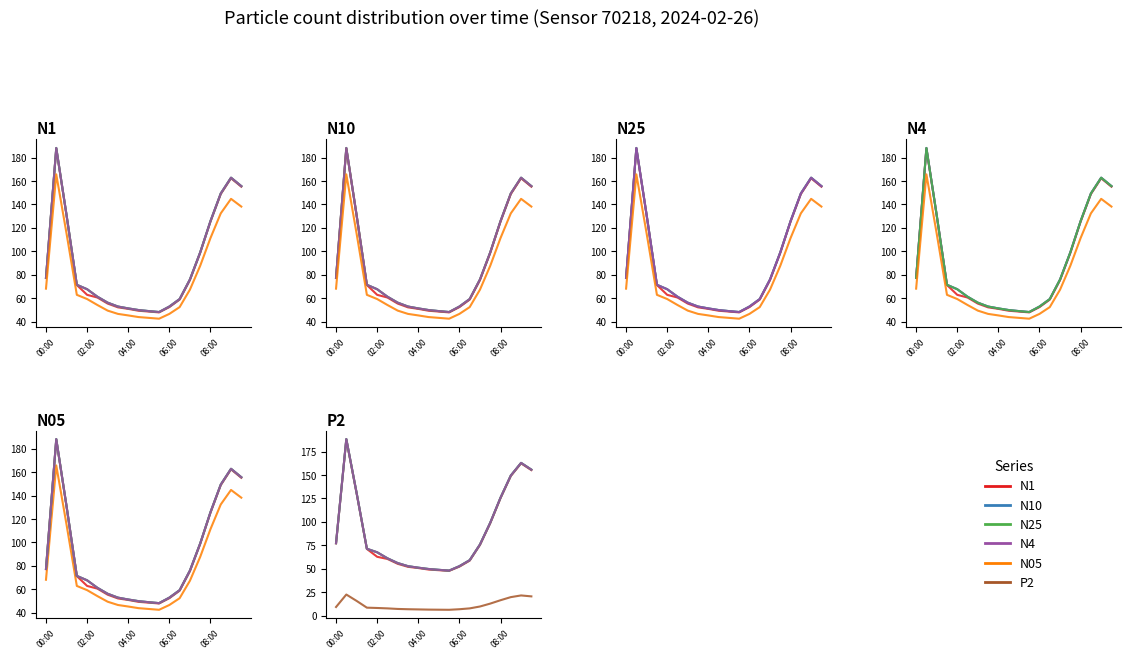

Which series changed the most between 04:00 and 08:00?

N4